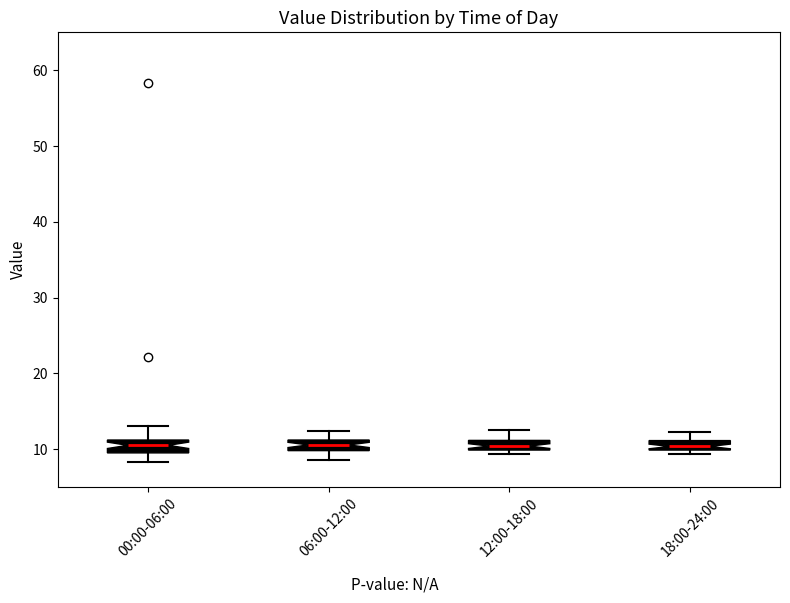

Where is the lower edge of the box for 12:00-18:00 on the y-axis? The values are not printed on the chart, so give them approximately, as read against the axis.

10